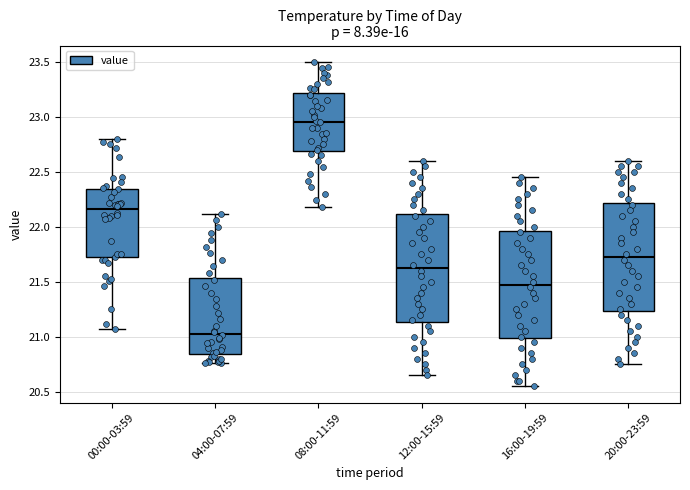

Where is the upper edge of the box for 12:00-15:59 on the y-axis? The values are not printed on the chart, so give them approximately, as read against the axis.

22.10